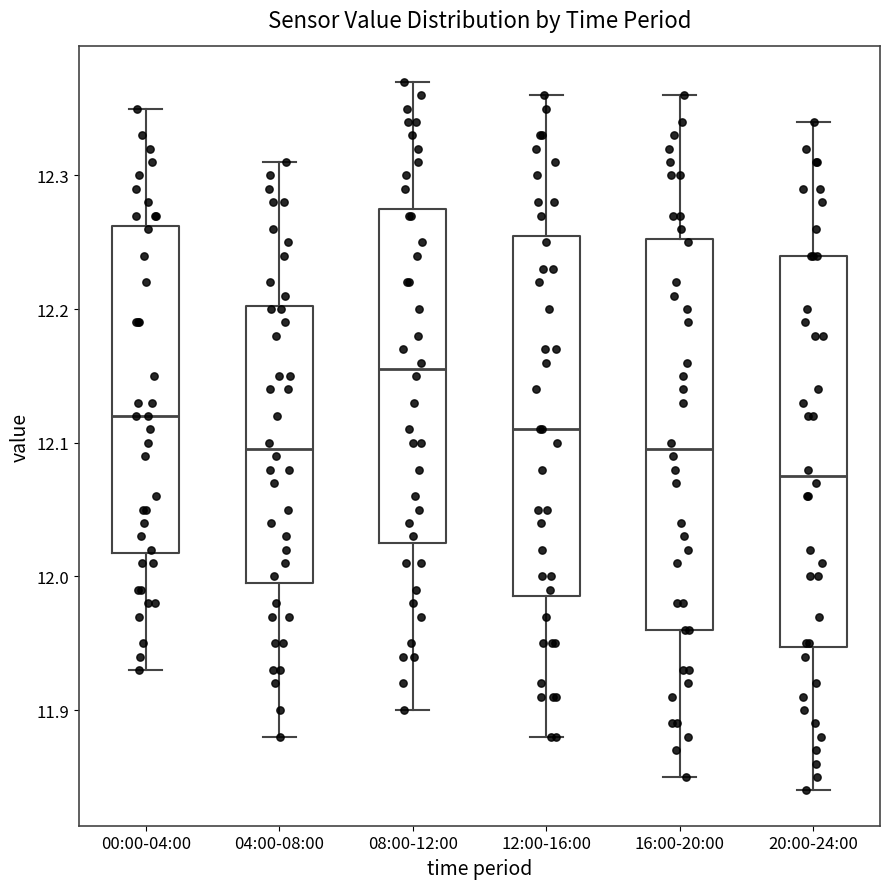

Reading left to right, transcribe this box plot: for each box, give where its median line is, the range the box spans, and where its two whiskers end, as read against the y-axis. The values are not printed on the chart, so give them approximately, as read against the axis.

00:00-04:00: median 12.12, box 12.02 to 12.26, whiskers 11.93 to 12.35
04:00-08:00: median 12.10, box 12.00 to 12.20, whiskers 11.88 to 12.31
08:00-12:00: median 12.16, box 12.03 to 12.28, whiskers 11.90 to 12.37
12:00-16:00: median 12.11, box 11.99 to 12.26, whiskers 11.88 to 12.36
16:00-20:00: median 12.10, box 11.96 to 12.25, whiskers 11.85 to 12.36
20:00-24:00: median 12.08, box 11.95 to 12.24, whiskers 11.84 to 12.34